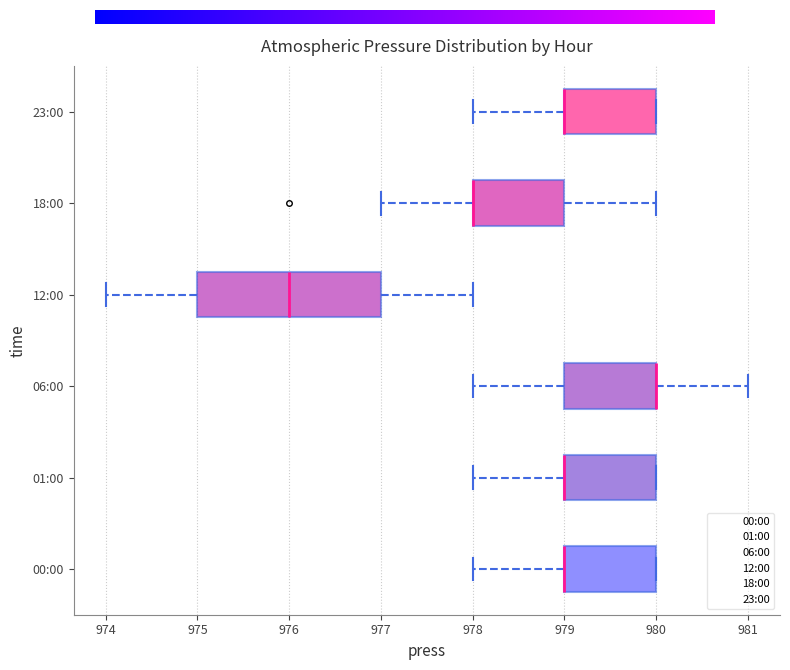

Reading bottom to top, transcribe this box plot: for each box, give where its median line is, the range the box spans, and where its two whiskers end, as read against the x-axis. The values are not printed on the chart, so give them approximately, as read against the axis.

00:00: median 979 (drawn on the box's left edge), box 979 to 980, whiskers 978 to 980
01:00: median 979 (drawn on the box's left edge), box 979 to 980, whiskers 978 to 980
06:00: median 980 (drawn on the box's right edge), box 979 to 980, whiskers 978 to 981
12:00: median 976, box 975 to 977, whiskers 974 to 978
18:00: median 978 (drawn on the box's left edge), box 978 to 979, whiskers 977 to 980
23:00: median 979 (drawn on the box's left edge), box 979 to 980, whiskers 978 to 980